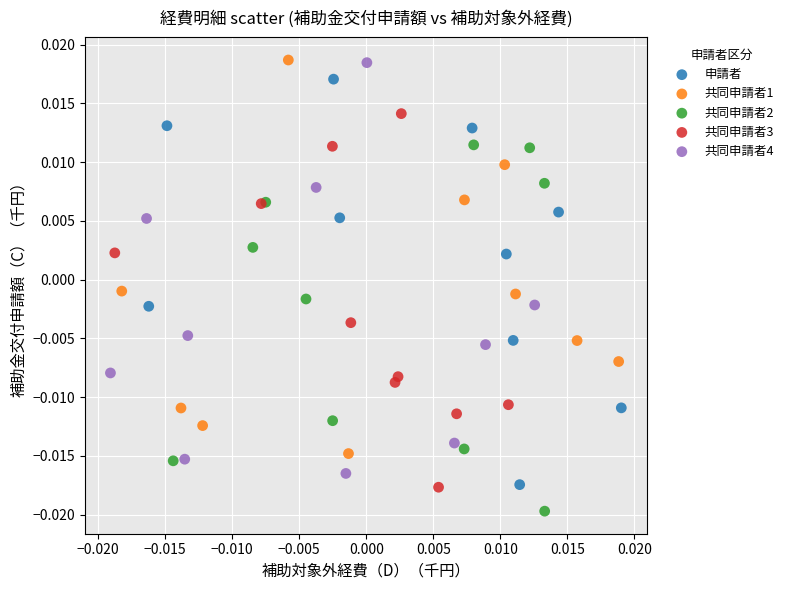

Which series has the widest spread of Y values?

共同申請者4